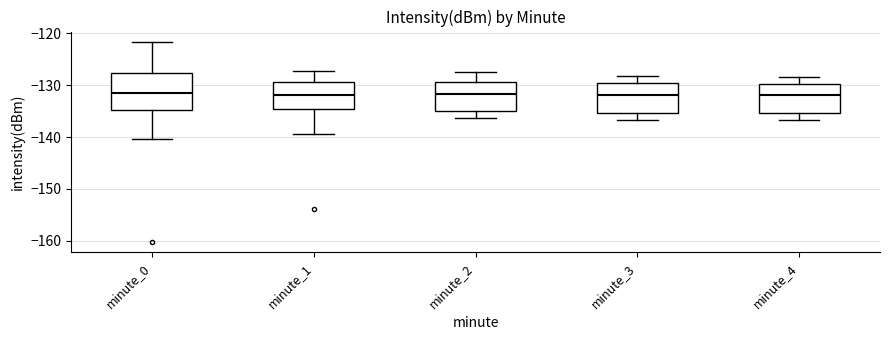

Where is the upper edge of the box for minute_0 on the y-axis? The values are not printed on the chart, so give them approximately, as read against the axis.

-128